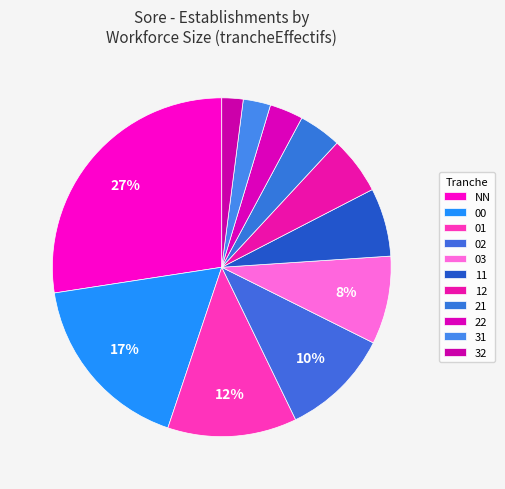

Is the sum of 22 and 31 greater than half?

No